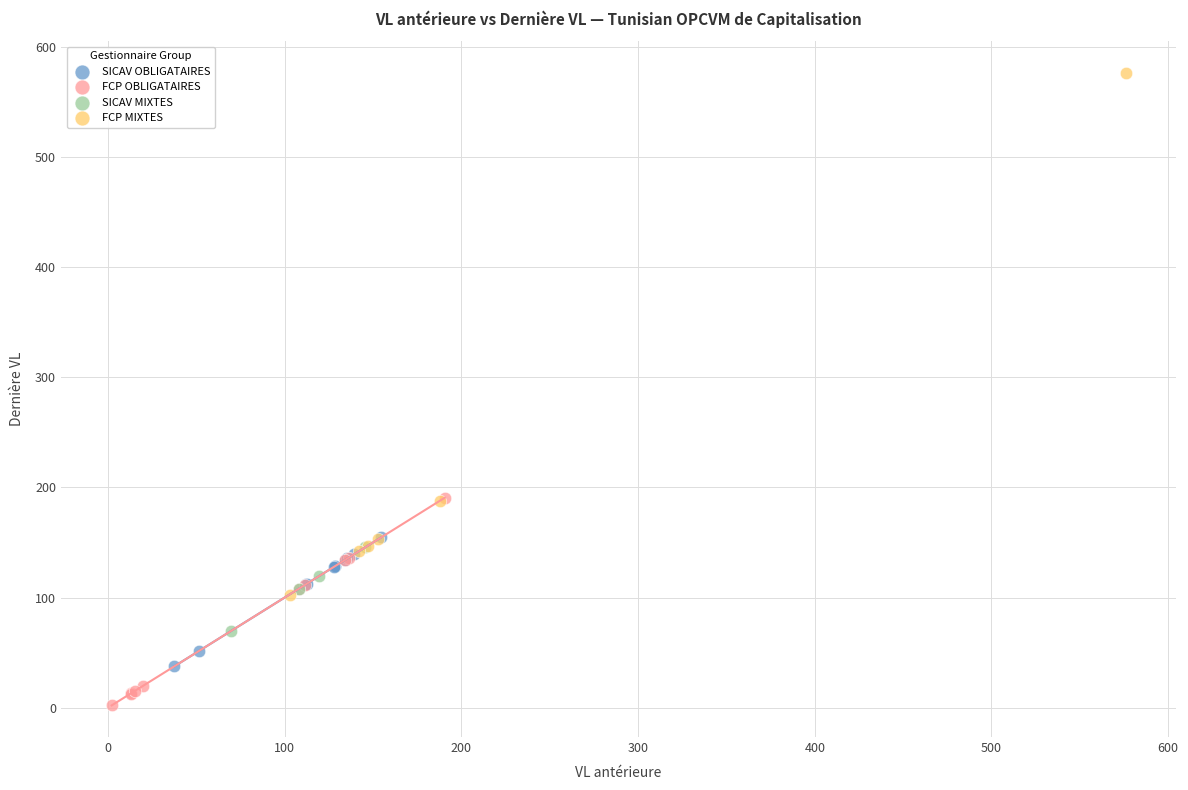

What are all the series names shown in the legend?

SICAV OBLIGATAIRES, FCP OBLIGATAIRES, SICAV MIXTES, FCP MIXTES